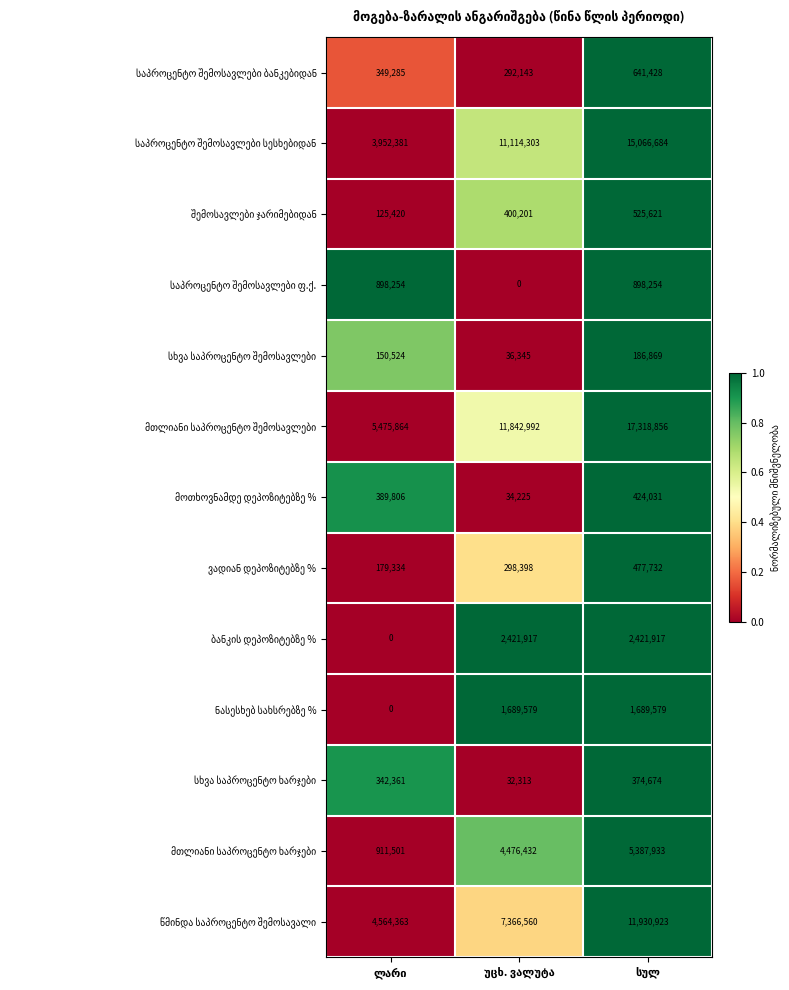

What is the greatest value displayed?

17318856